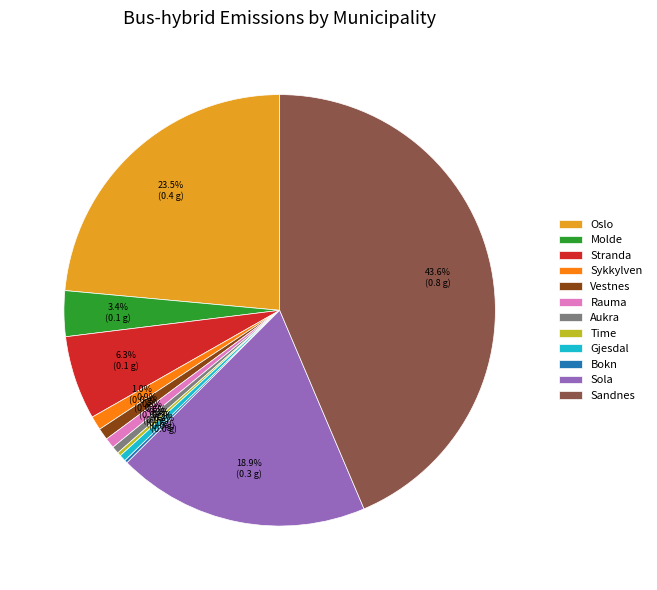

To the nearest percent, what is the average slice percentage?

8%